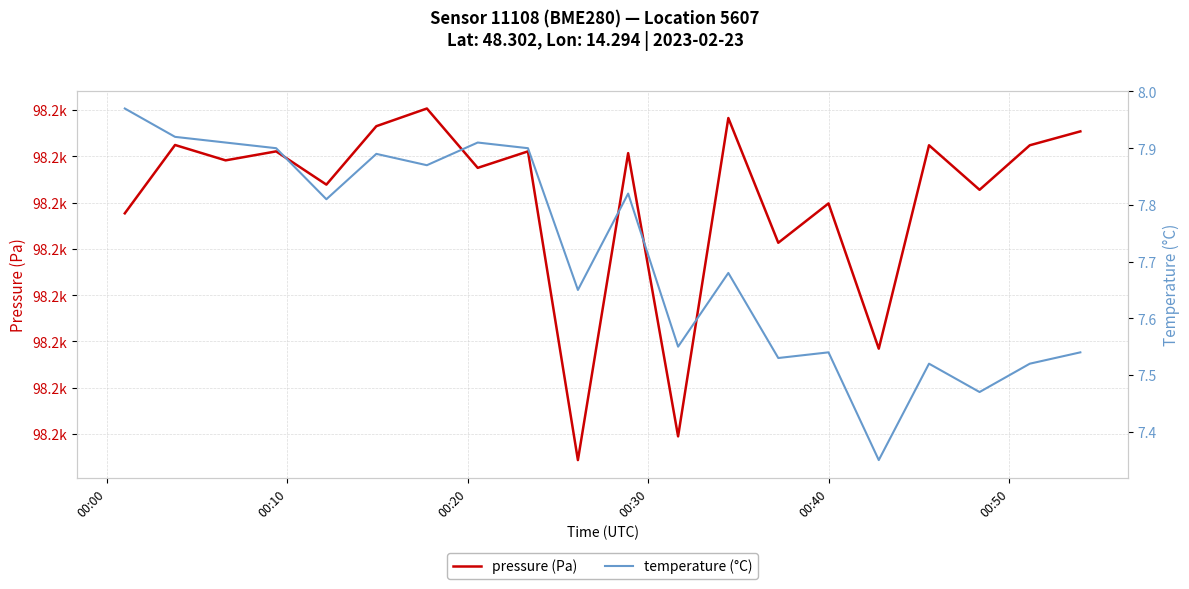

What is the label of the 1st point from the left?

00:00